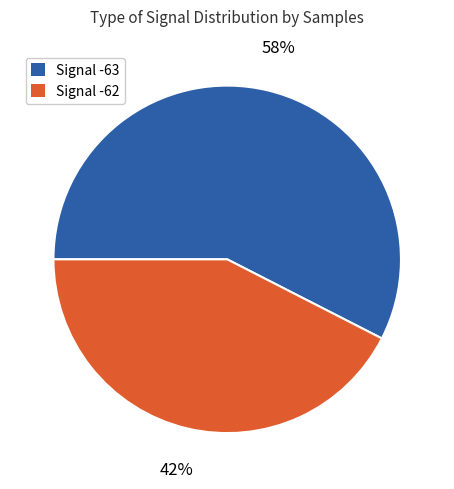

To the nearest percent, what is the average slice percentage?

50%